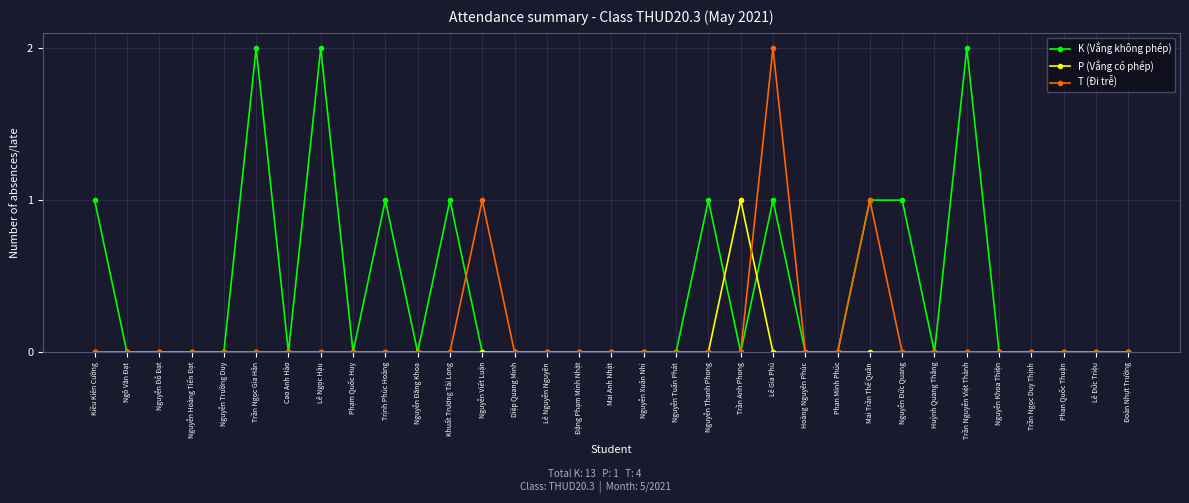

How many distinct data groups are displayed?

3